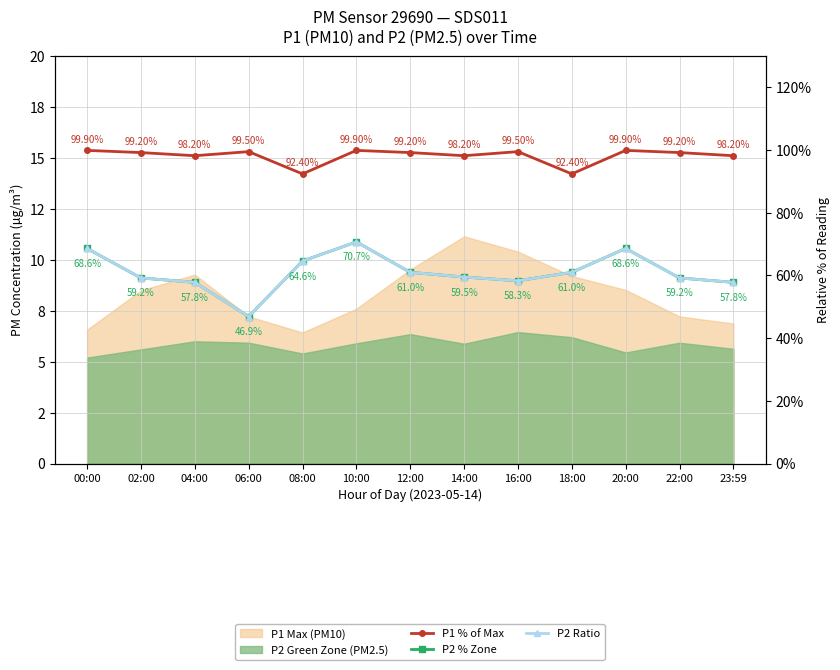

Does the chart have visible grid lines?

Yes